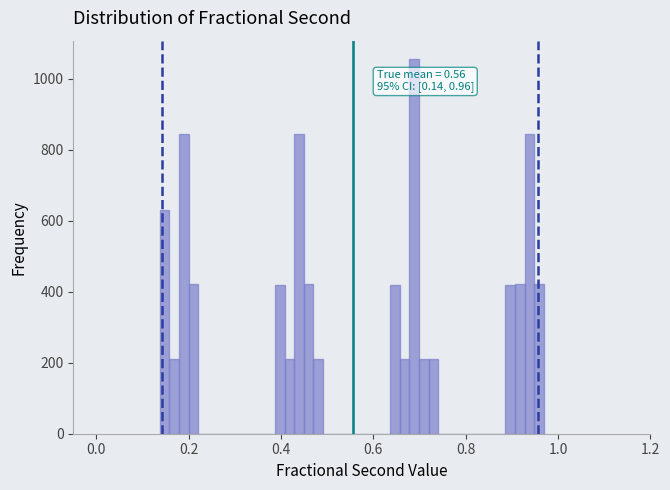

Read against the x-axis, roughly where is the centre of the tallest bar?

0.68